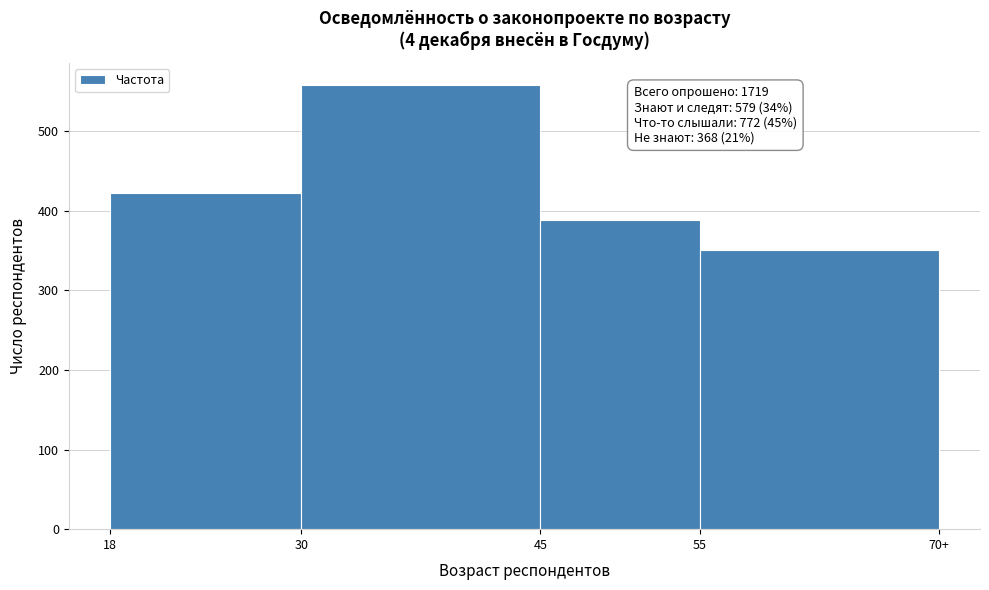

Reading left to right, what are all the values shown in this chart?

422	558	388	351